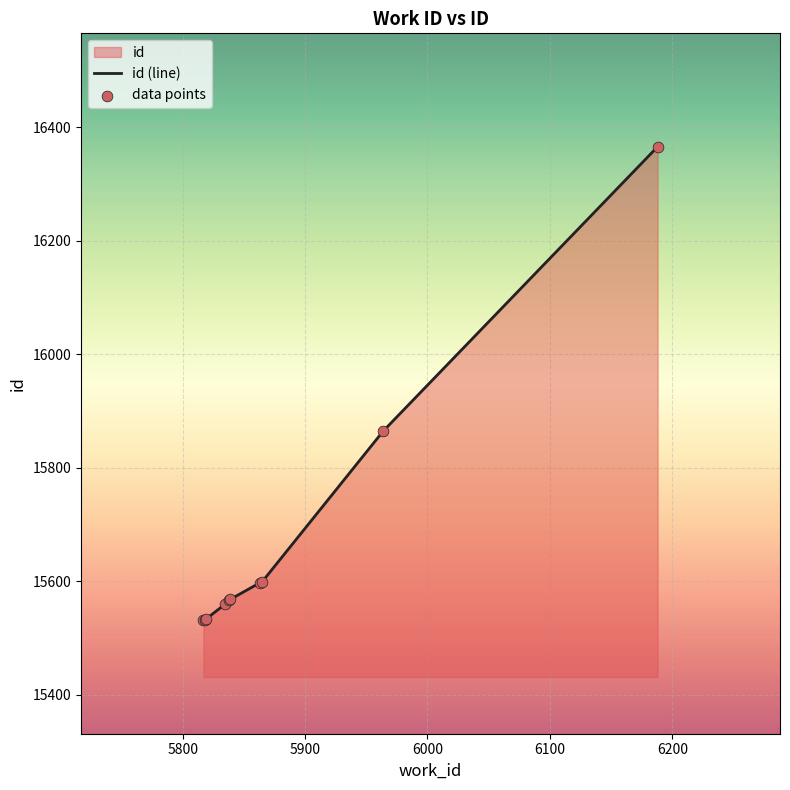

What is the minimum value shown in the chart?

15531